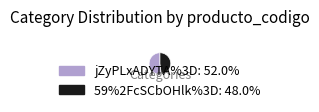

What is the majority slice?

jZyPLxADYTA%3D